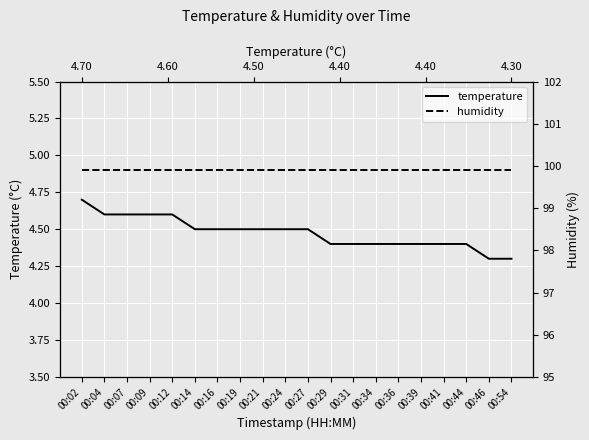

True or false: humidity and temperature cross at least once.

False